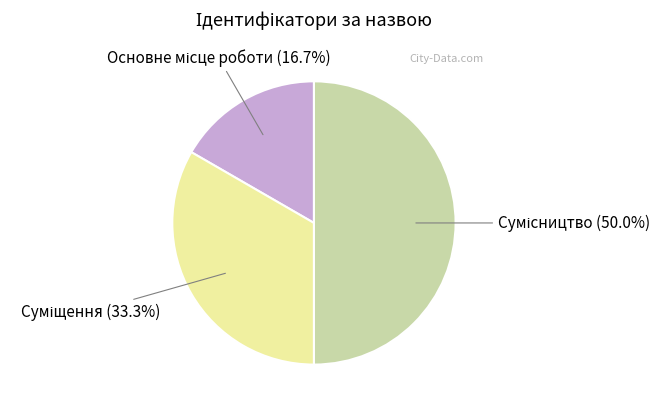

How many slices are in this pie chart?

3